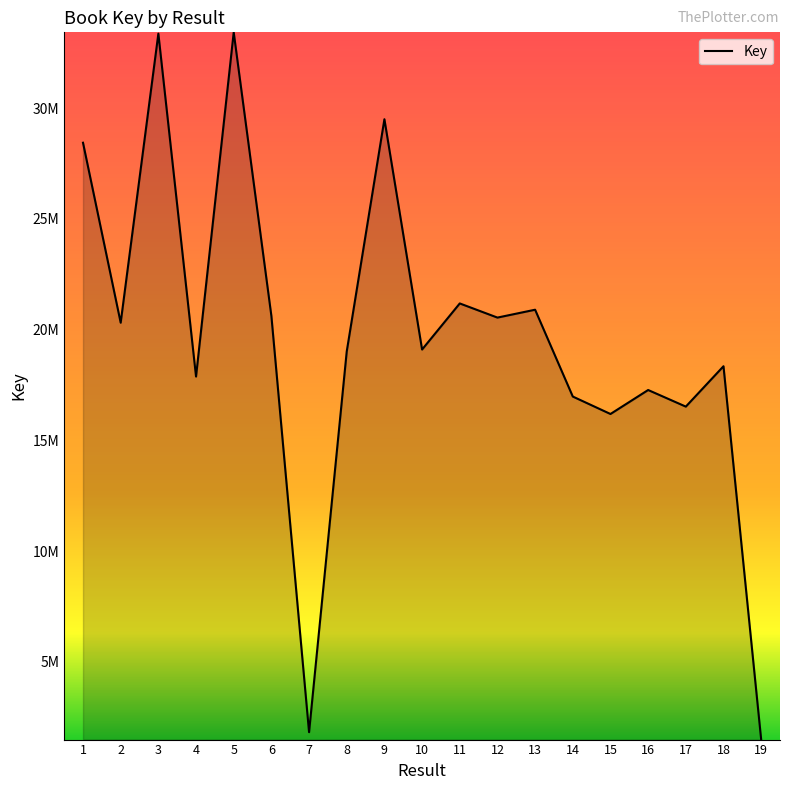

Does the chart have visible grid lines?

No